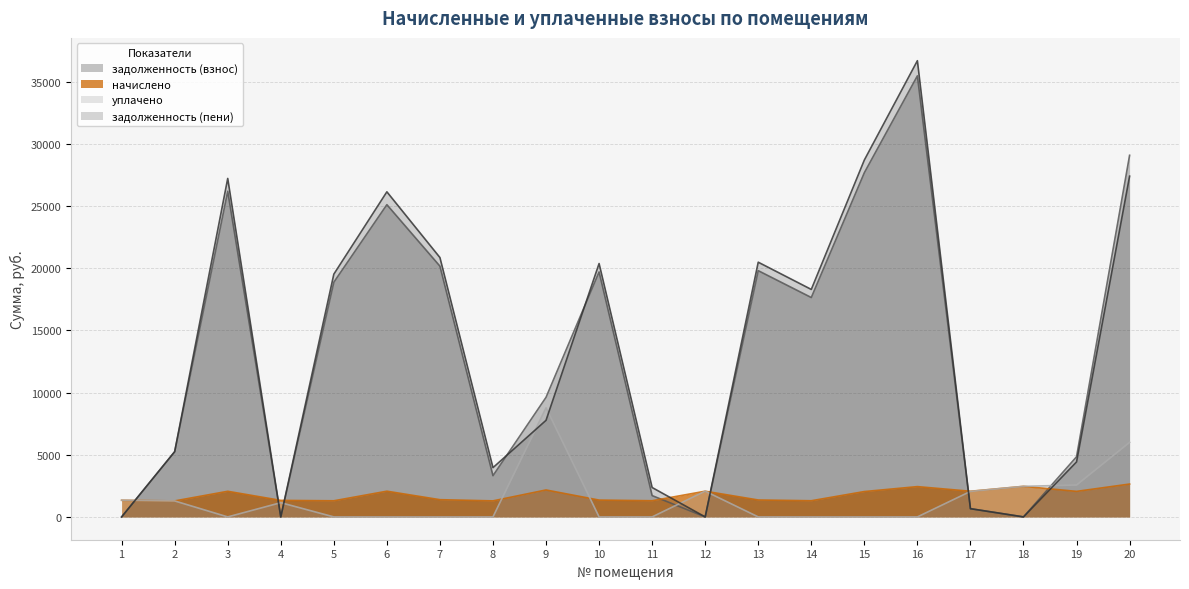

Is the value of задолженность (пени) at 20 greater than the value of начислено at 11?

Yes